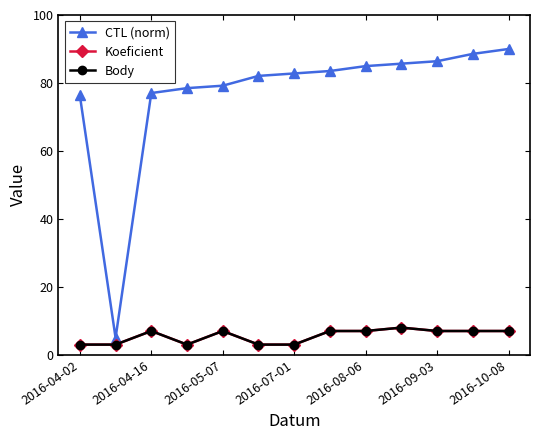

True or false: Body and Koeficient cross at least once.

False